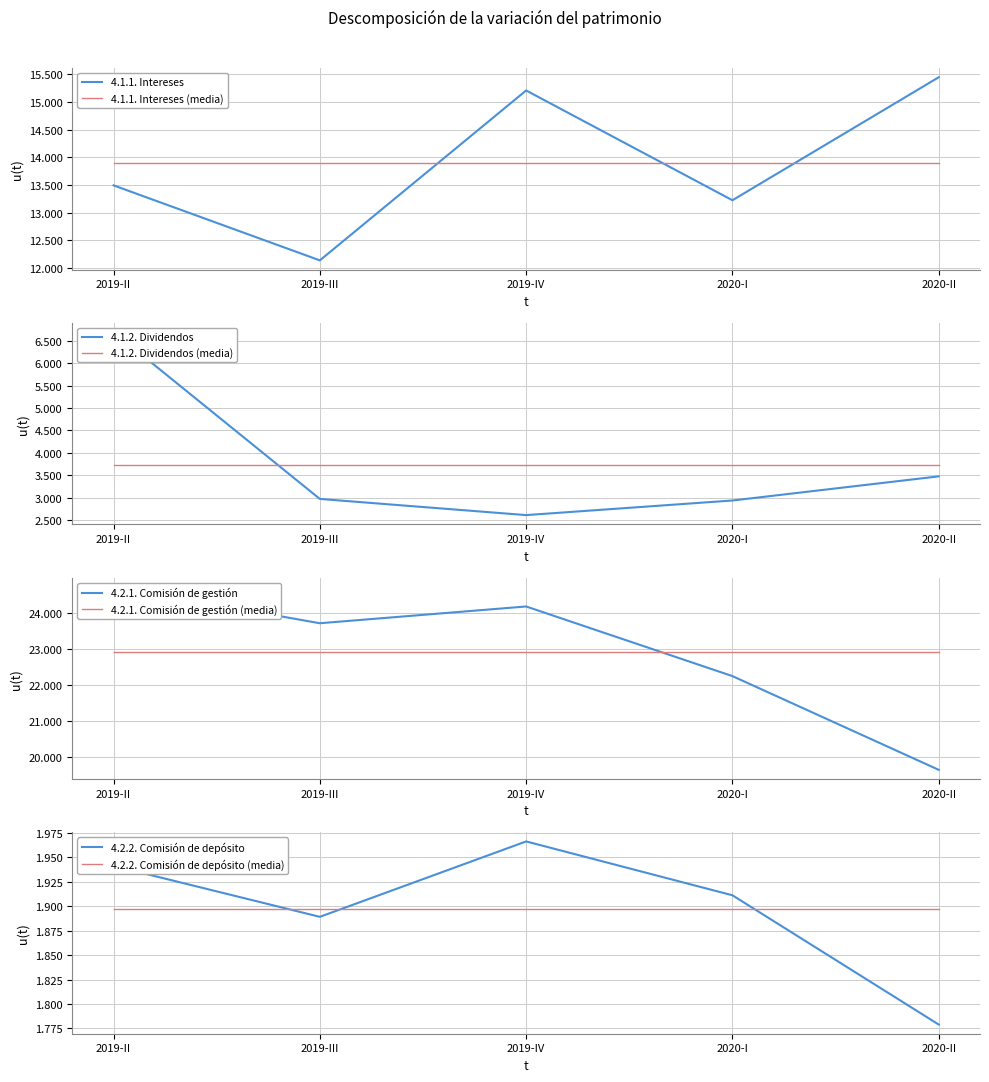

What is the approximate value of 4.2.1. Comisión de gestión at 2020-II, to the nearest 50?

19650